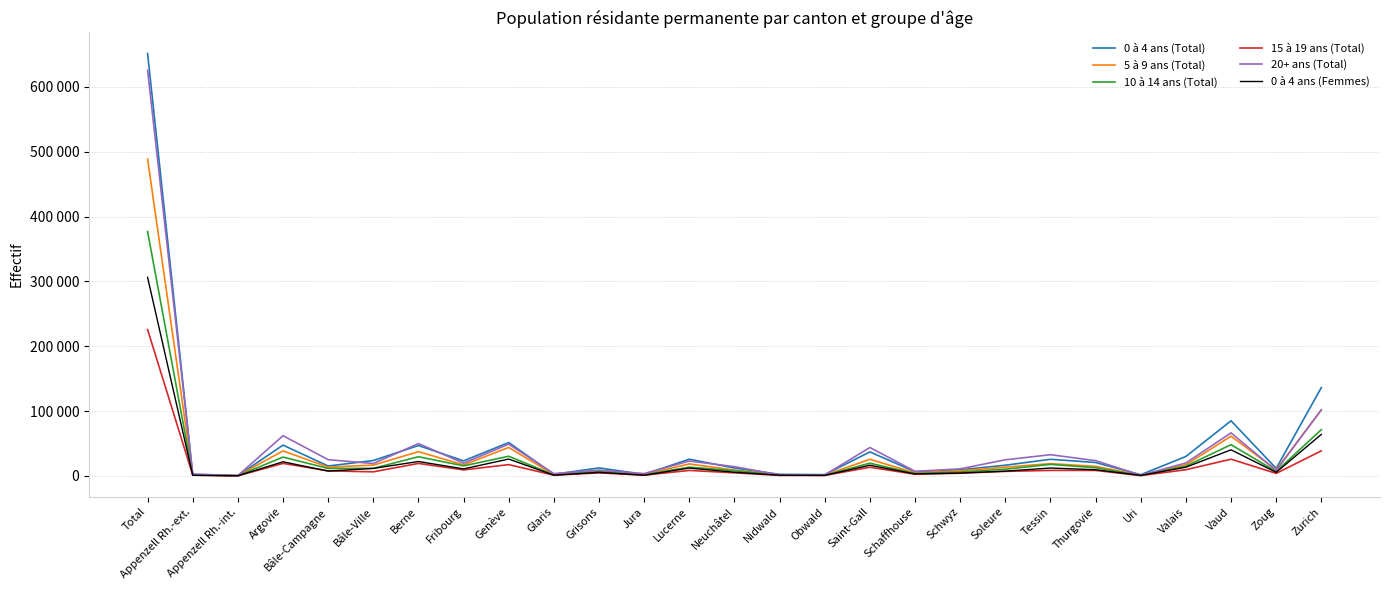

Does the chart display data point markers on the line(s)?

No